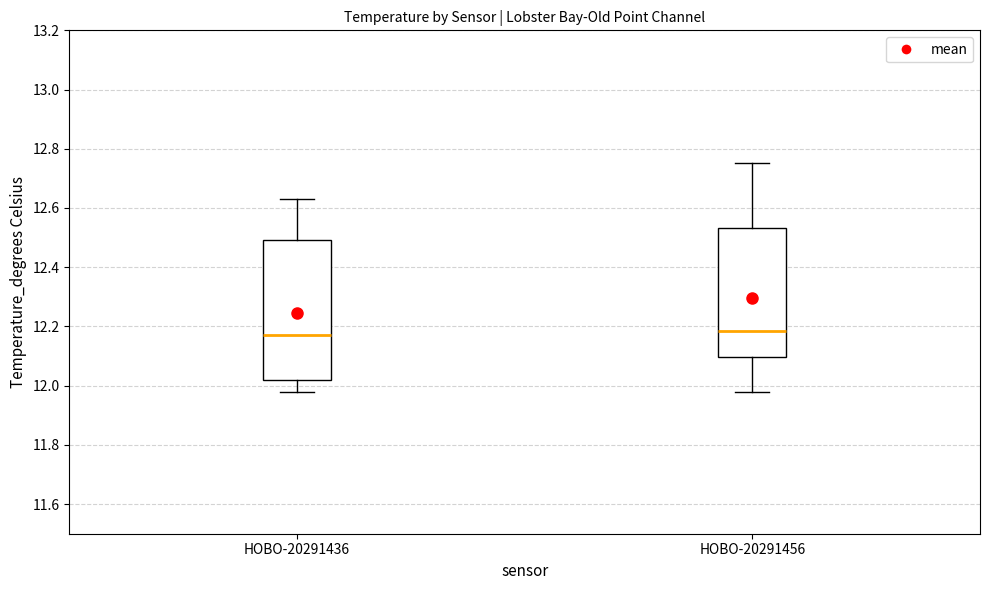

Reading left to right, transcribe this box plot: for each box, give where its median line is, the range the box spans, and where its two whiskers end, as read against the y-axis. The values are not printed on the chart, so give them approximately, as read against the axis.

HOBO-20291436: median 12.18, box 12.02 to 12.50, whiskers 11.98 to 12.64
HOBO-20291456: median 12.18, box 12.10 to 12.54, whiskers 11.98 to 12.76